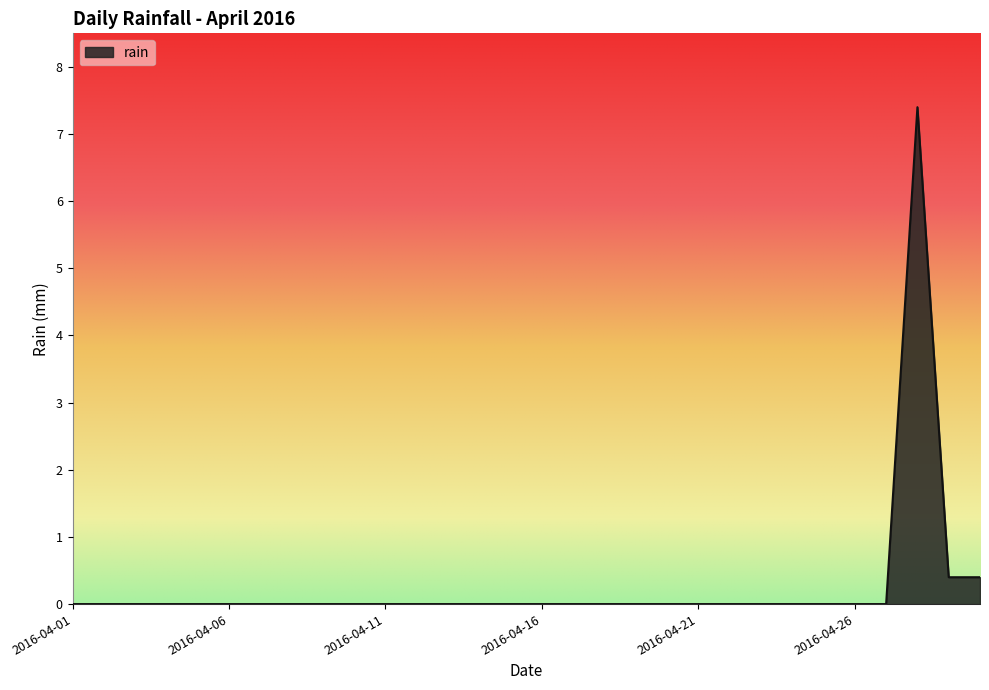

What is the greatest value displayed?

7.4